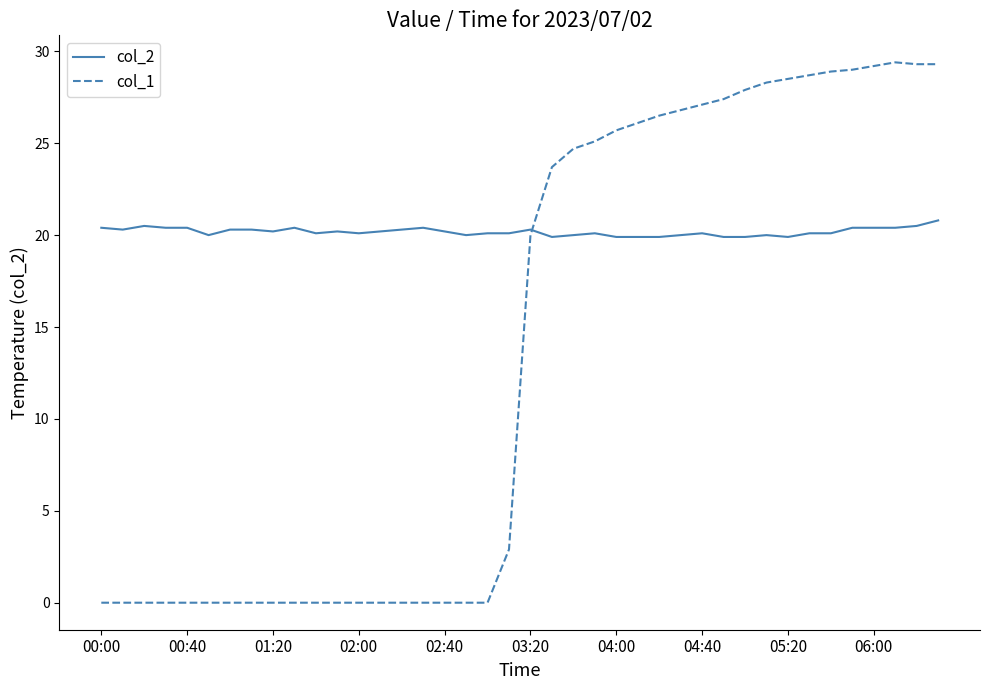

At how many categories does at least one series exceed 7?

40